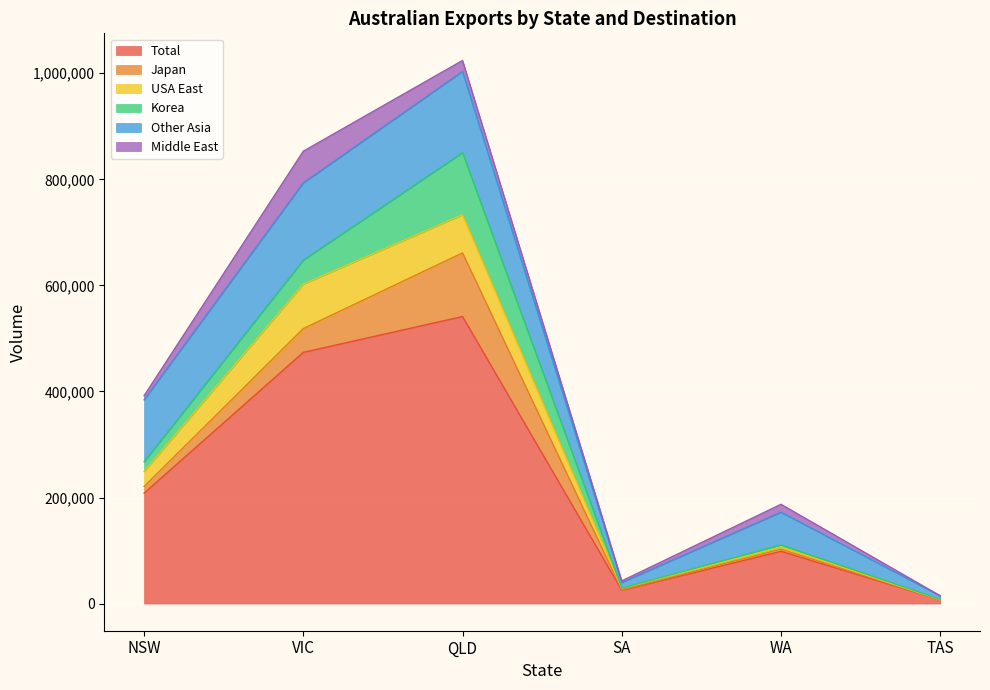

In Other Asia, how many points are lower than both neighbors (excluding endpoints)?

1